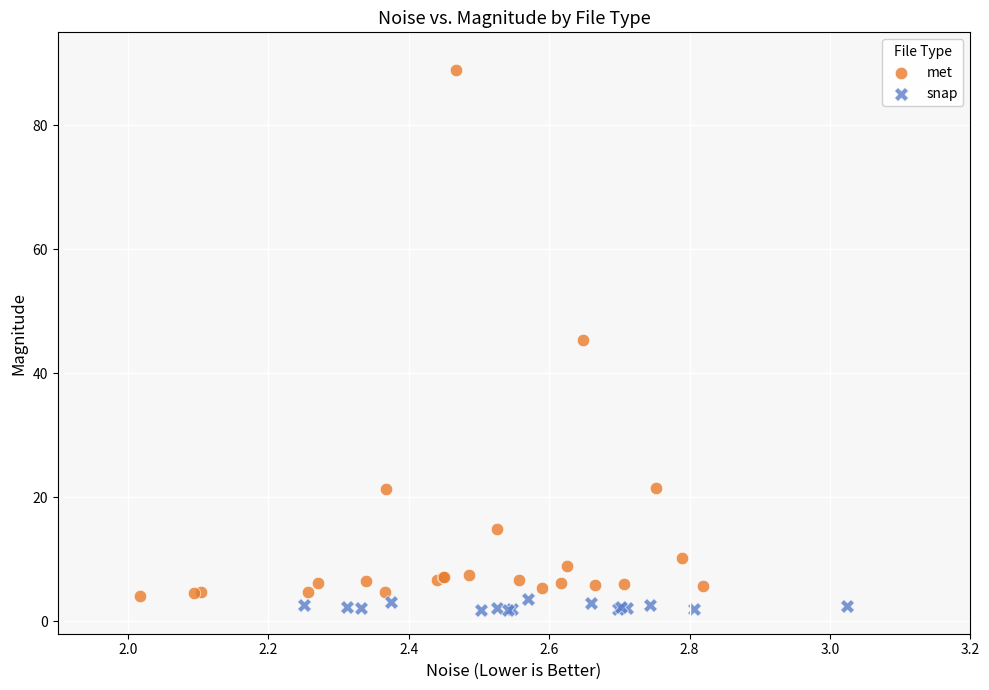

Which series reaches the maximum Y coordinate?

met